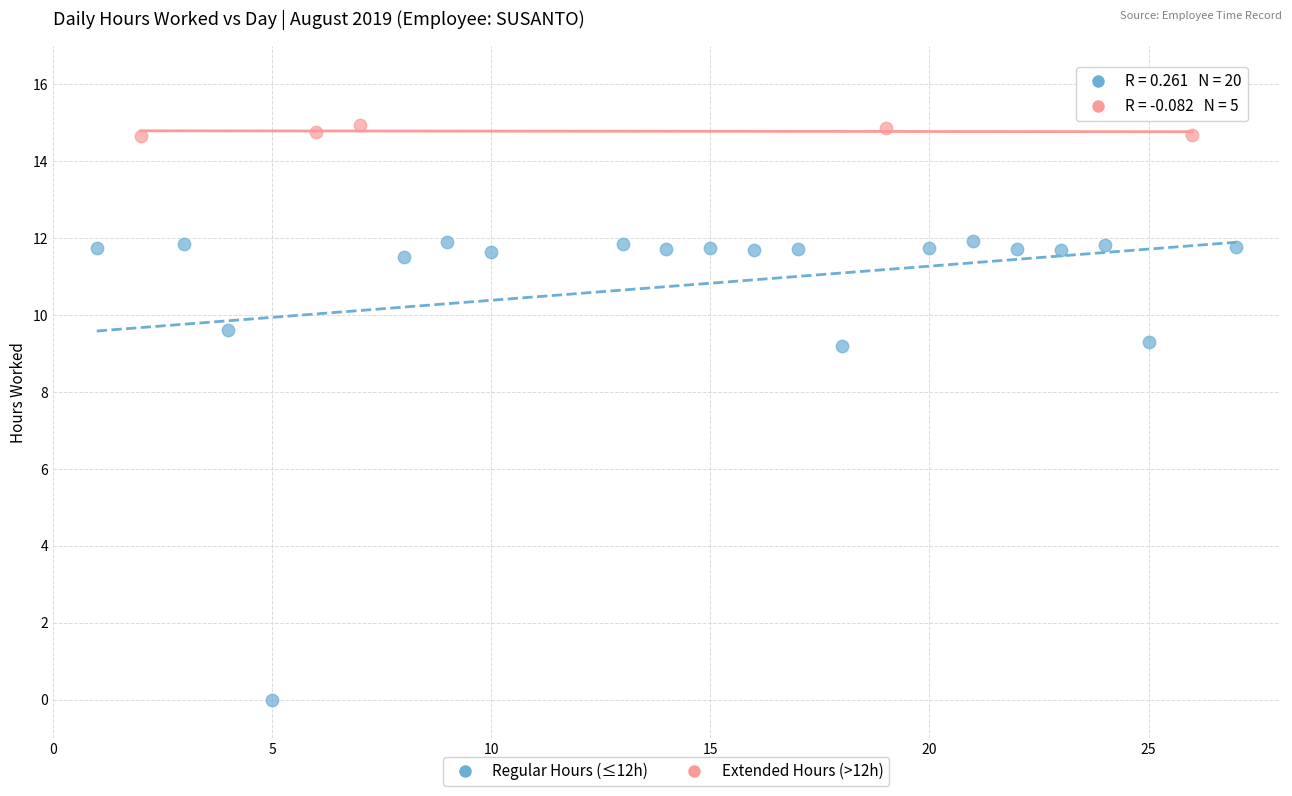

Which series contains the lowest Y value?

Regular Hours (≤12h)